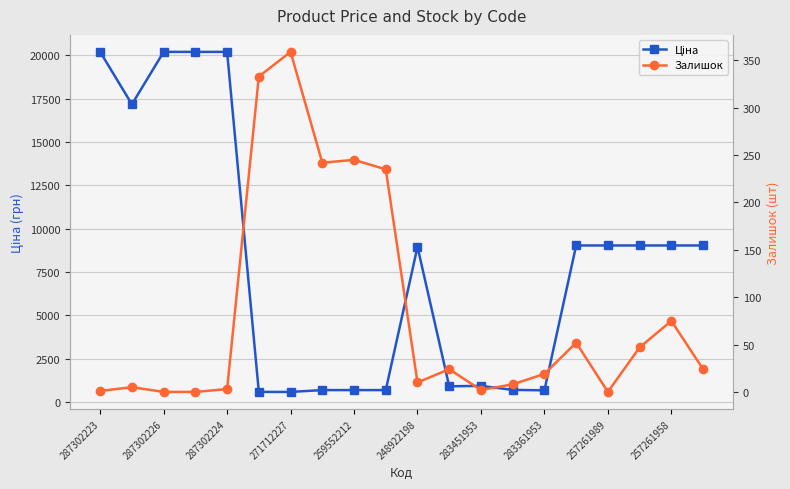

True or false: Ціна and Залишок intersect in this chart.

False